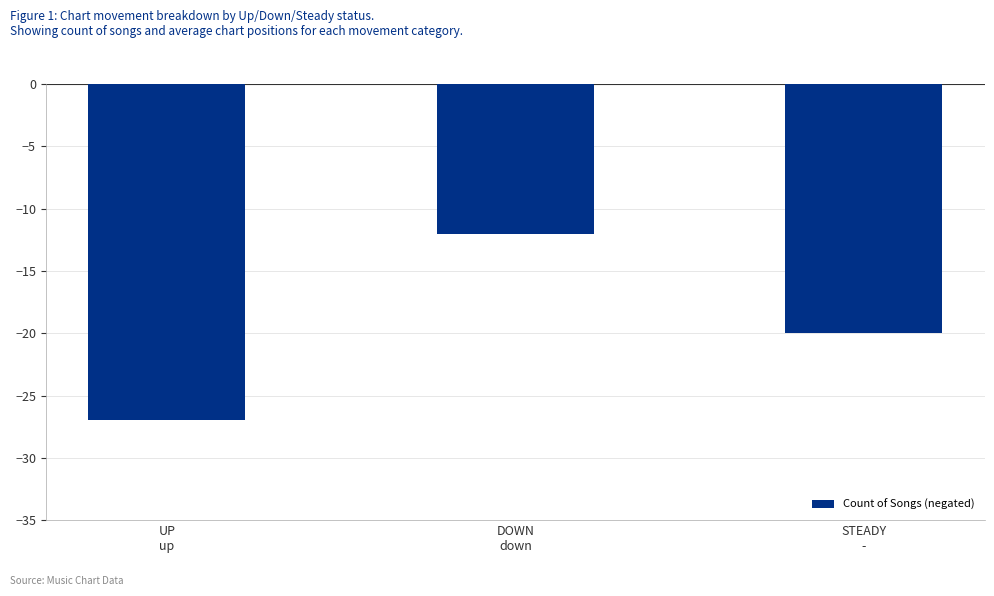

The value at UP
up is -27. True or false?

True